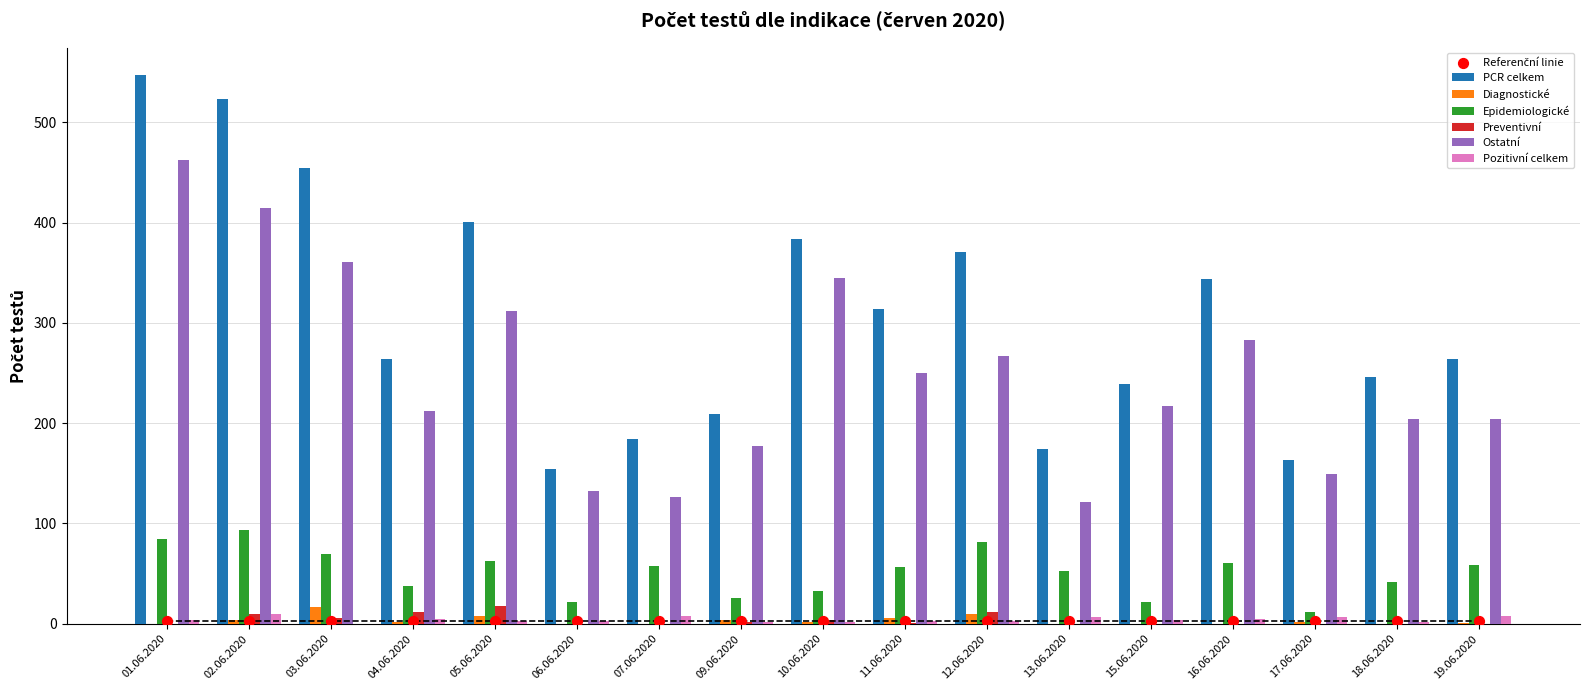

At how many categories does at least one series exceed 221?

12